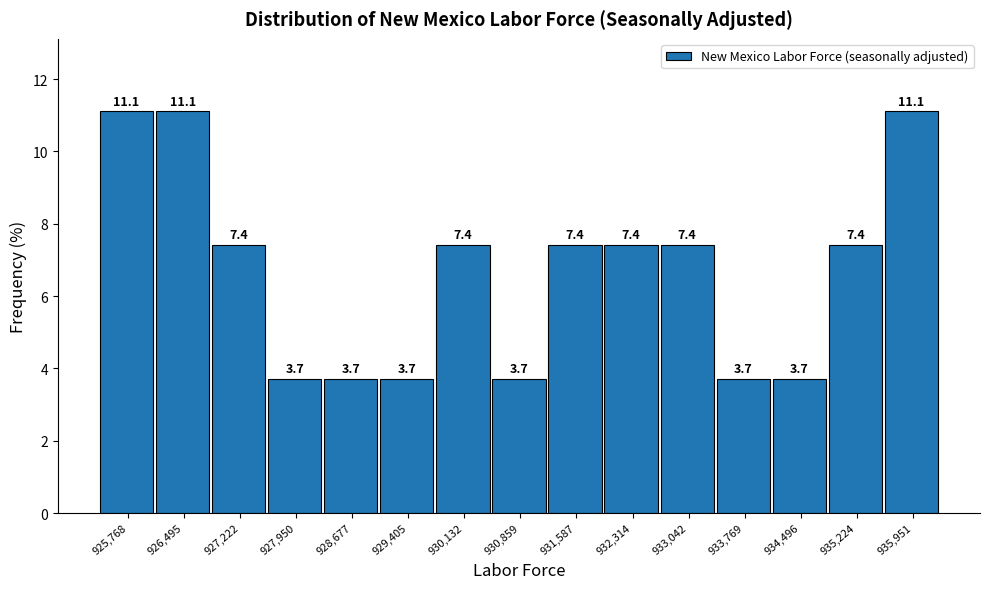

Reading left to right, transcribe all the data shown in this chart.

925,768=11.1	926,495=11.1	927,222=7.4	927,950=3.7	928,677=3.7	929,405=3.7	930,132=7.4	930,859=3.7	931,587=7.4	932,314=7.4	933,042=7.4	933,769=3.7	934,496=3.7	935,224=7.4	935,951=11.1